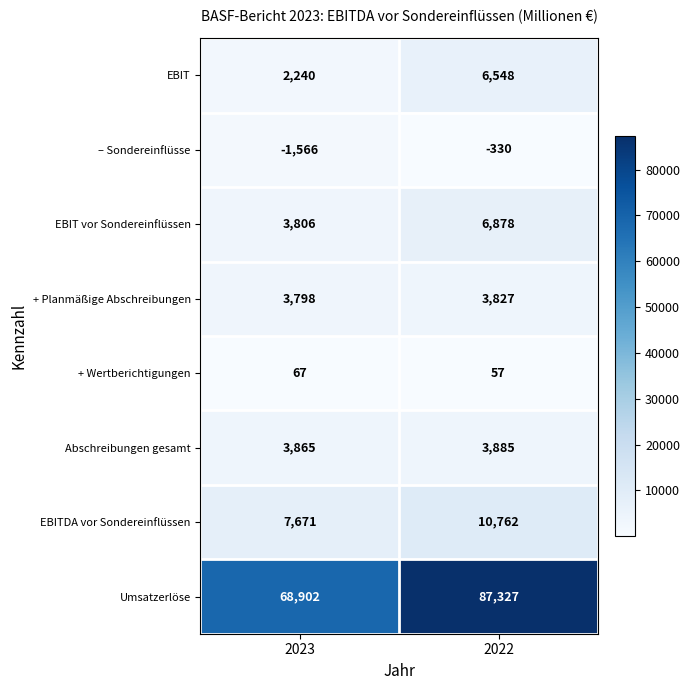

Reading left to right, extract all data points from this chart.

EBIT: 2023=2240	2022=6548
– Sondereinflüsse: 2023=-1566	2022=-330
EBIT vor Sondereinflüssen: 2023=3806	2022=6878
+ Planmäßige Abschreibungen: 2023=3798	2022=3827
+ Wertberichtigungen: 2023=67	2022=57
Abschreibungen gesamt: 2023=3865	2022=3885
EBITDA vor Sondereinflüssen: 2023=7671	2022=10762
Umsatzerlöse: 2023=68902	2022=87327